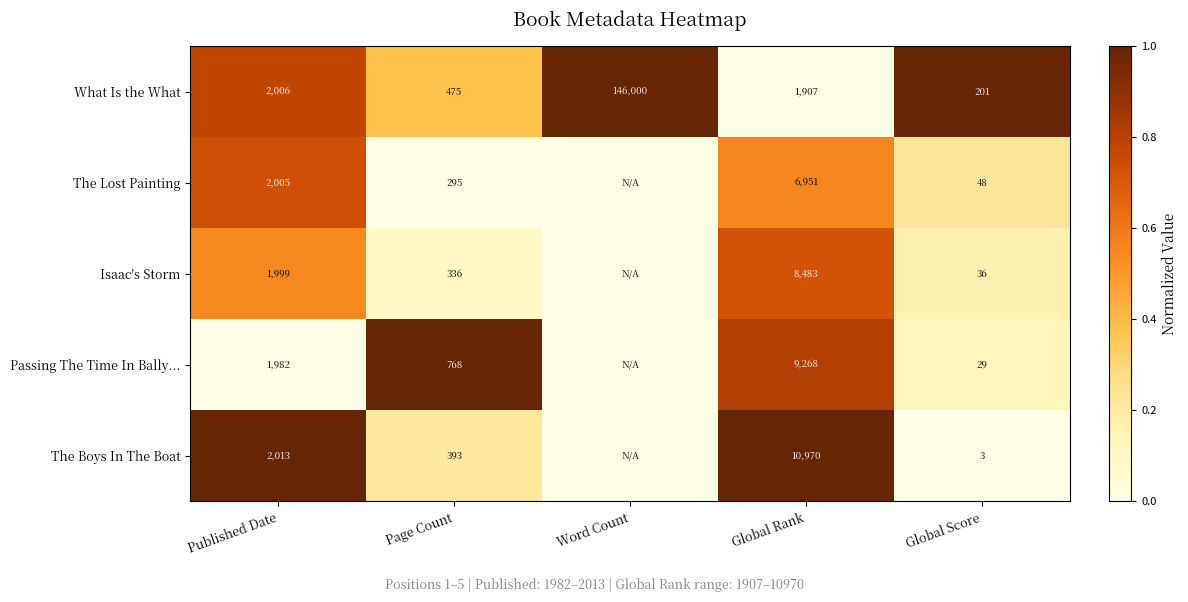

What is the sum of all What Is the What values?

150589